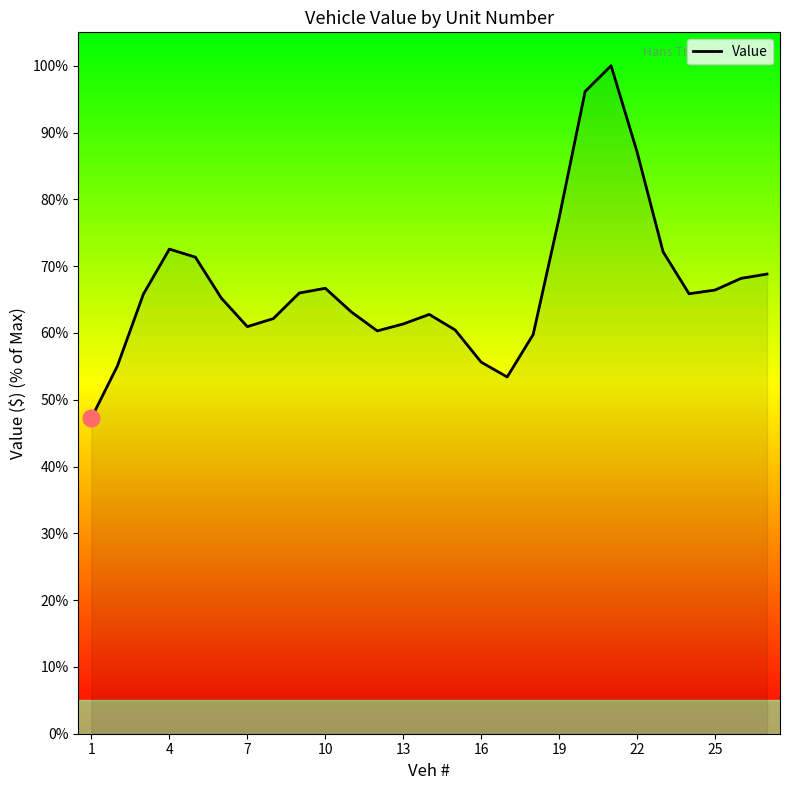

What is the maximum value shown in the chart?

100.0